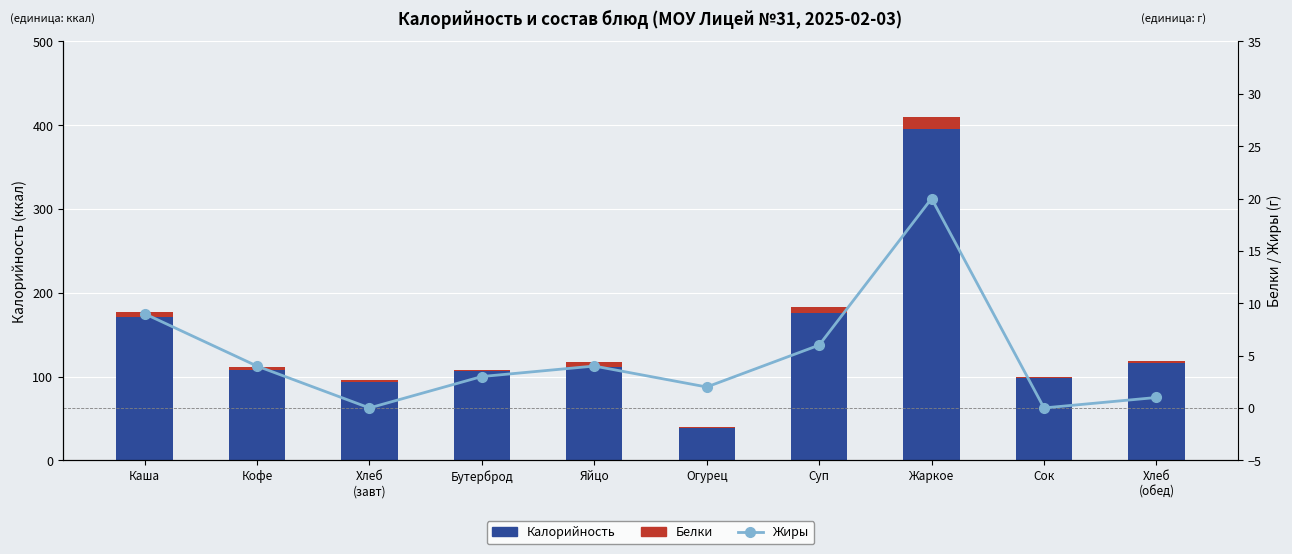

What is the maximum value shown in the chart?

395